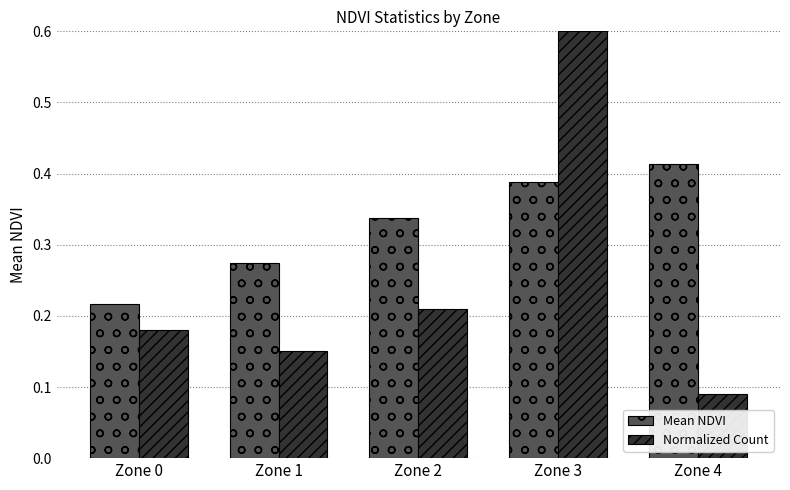

Count the Normalized Count values in the range 0 to 1.

5